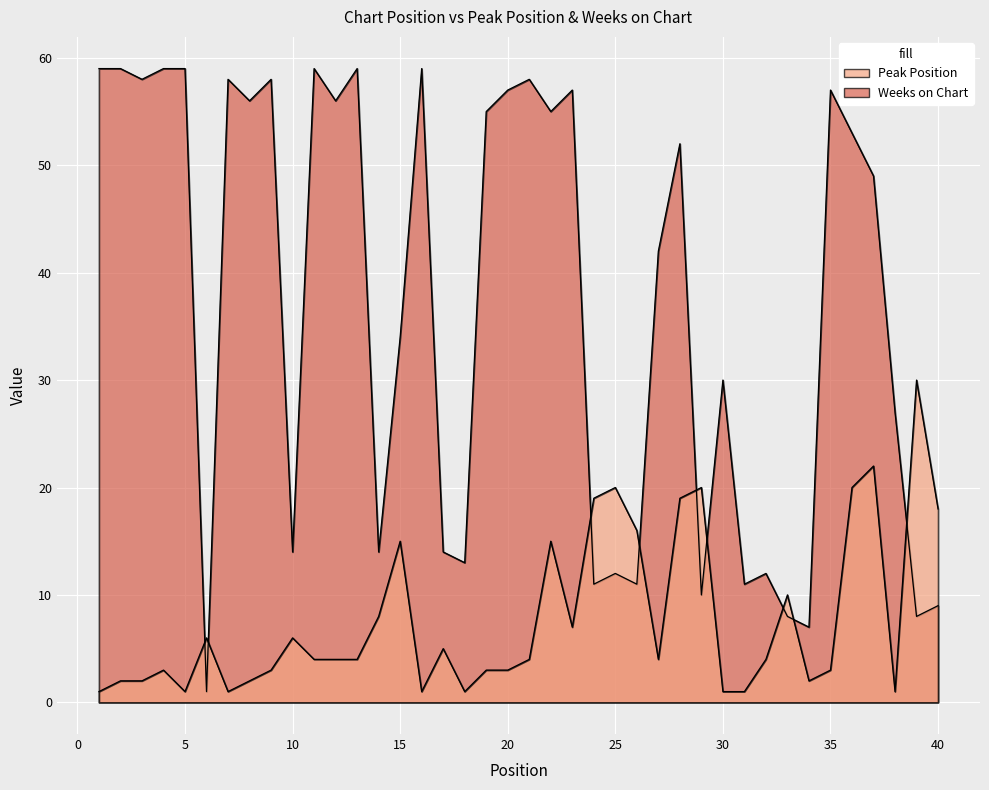

What is the value of the Weeks on Chart point at the 39th from the left?

8